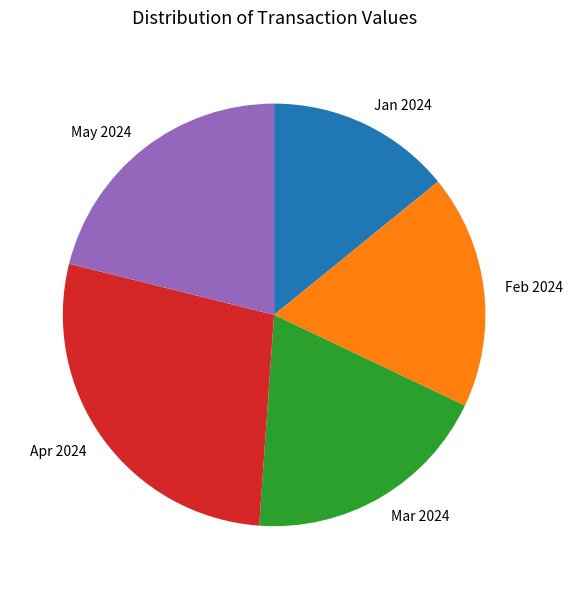

Is it true that Jan 2024 is 14% of the pie?

True